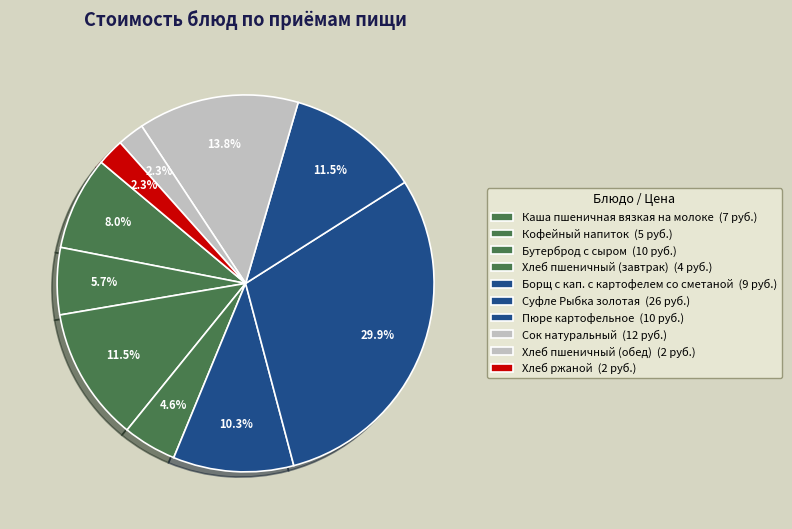

Which slice is the largest?

Суфле Рыбка золотая